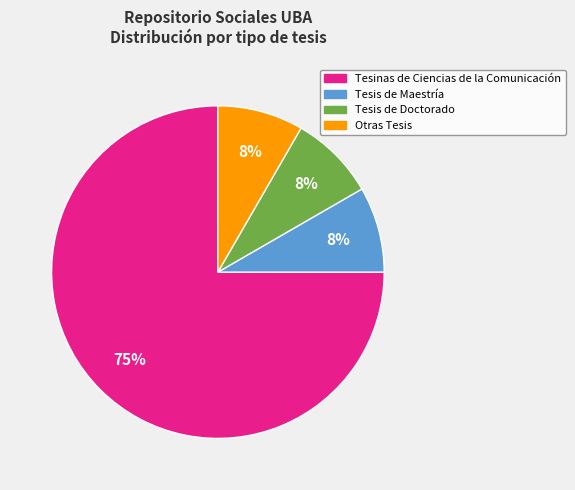

Do Tesinas de Ciencias de la Comunicación and Tesis de Maestría together represent more than half of the pie?

Yes